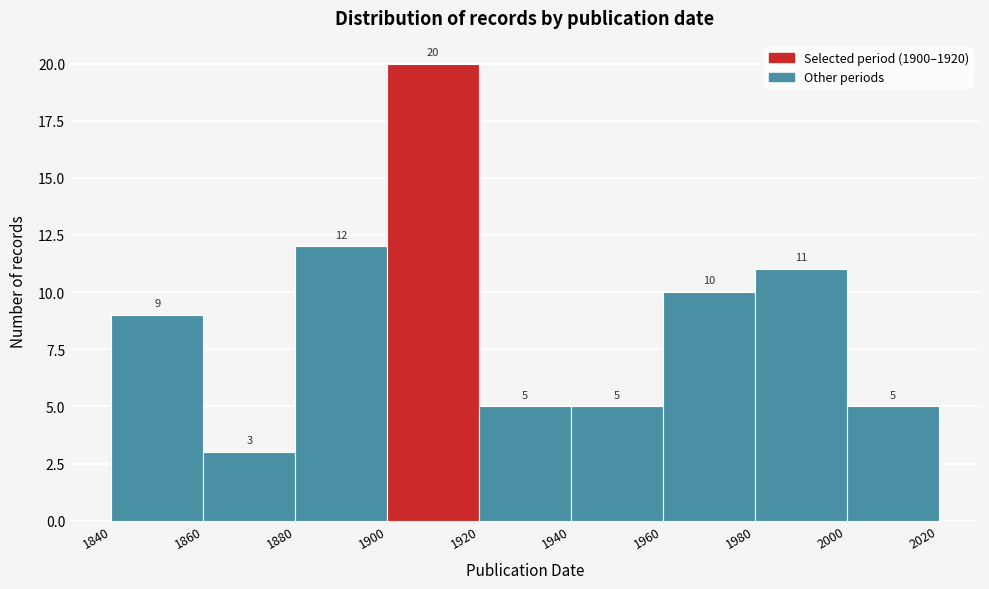

Reading left to right, transcribe this chart: for each bar, give the range it covers on the x-axis and its height.

1840 to 1860: 9
1860 to 1880: 3
1880 to 1900: 12
1900 to 1920: 20
1920 to 1940: 5
1940 to 1960: 5
1960 to 1980: 10
1980 to 2000: 11
2000 to 2020: 5